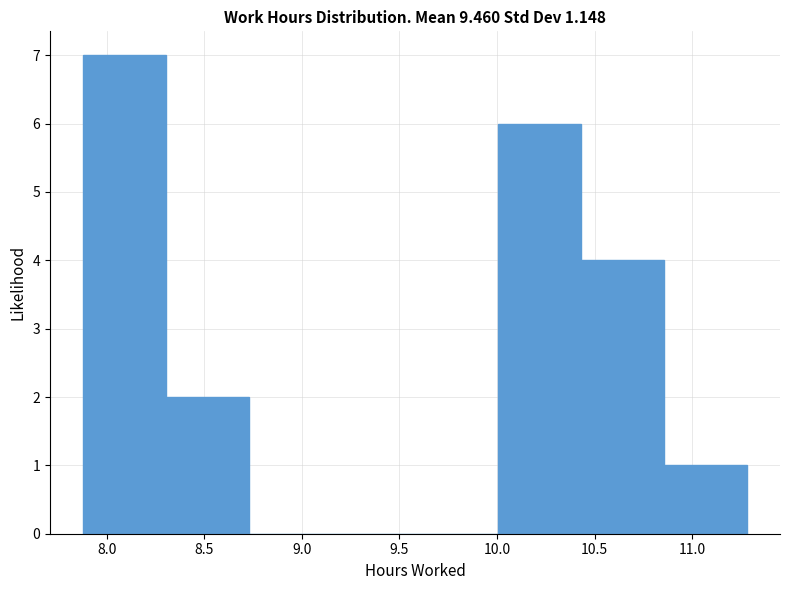

What is the height of the bar covering 8.305 to 8.730 on the x-axis? Neither the bar edges nor the heights are printed on the chart, so give them approximately, as read against the axes.

2